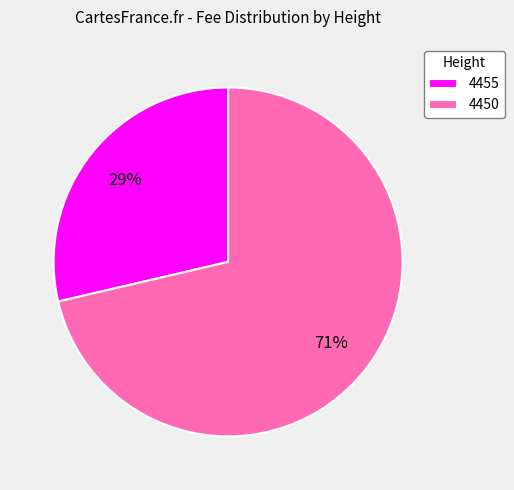

Does 4455 represent more than half of the total?

No